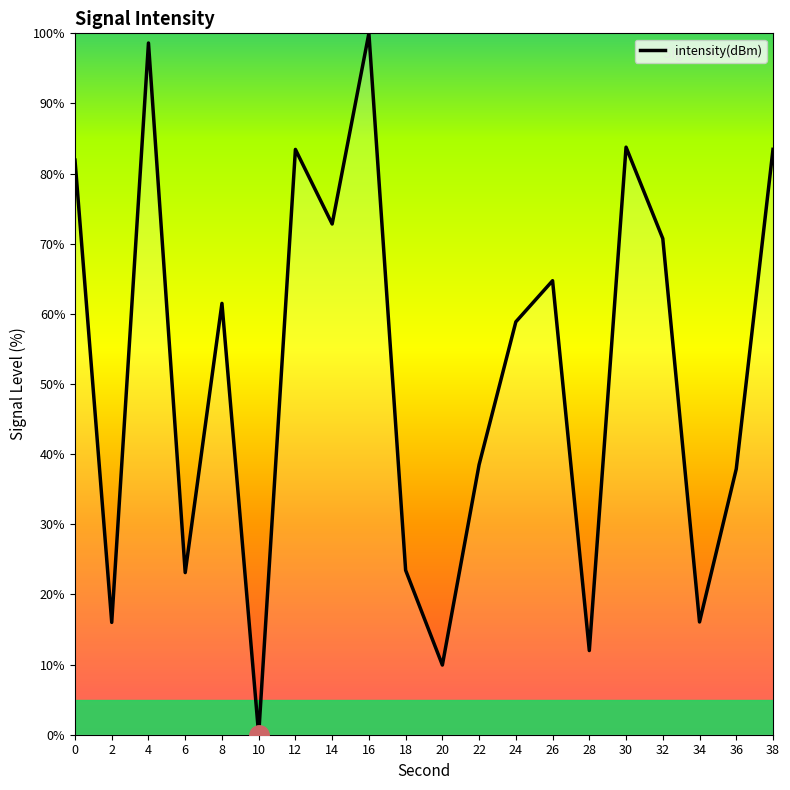

What is the change in value from 8 to 10?

-61.5